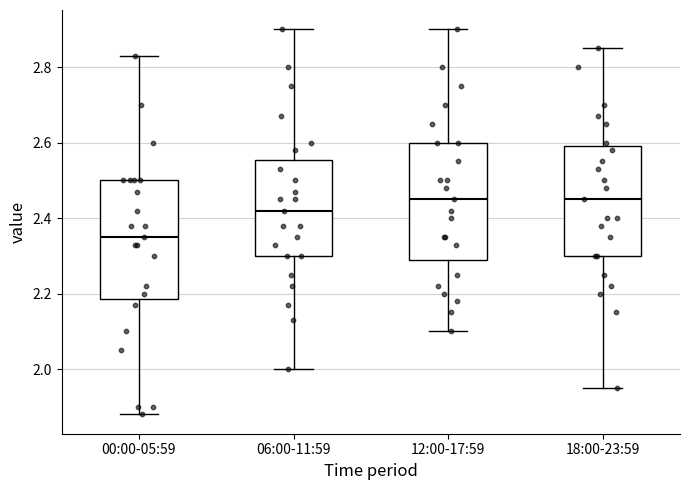

Reading left to right, read every box against the y-axis: the position of its median line, the range the box covers, and the ends of its whiskers. The values are not printed on the chart, so give them approximately, as read against the axis.

00:00-05:59: median 2.36, box 2.18 to 2.50, whiskers 1.88 to 2.84
06:00-11:59: median 2.42, box 2.30 to 2.56, whiskers 2.00 to 2.90
12:00-17:59: median 2.46, box 2.30 to 2.60, whiskers 2.10 to 2.90
18:00-23:59: median 2.46, box 2.30 to 2.60, whiskers 1.96 to 2.86